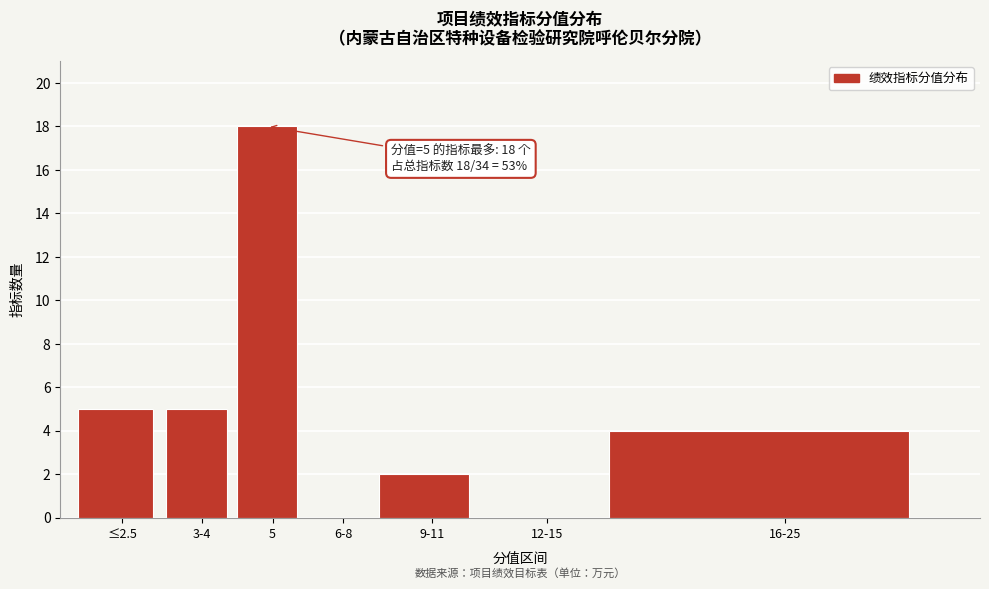

True or false: the data shows 0 at 6-8.

True